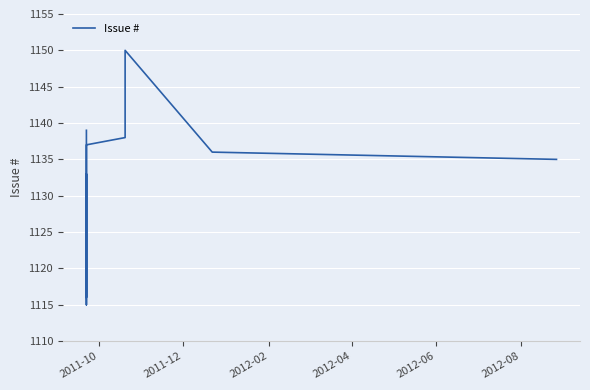

At which label does the data first exceed 1135?

2011-10